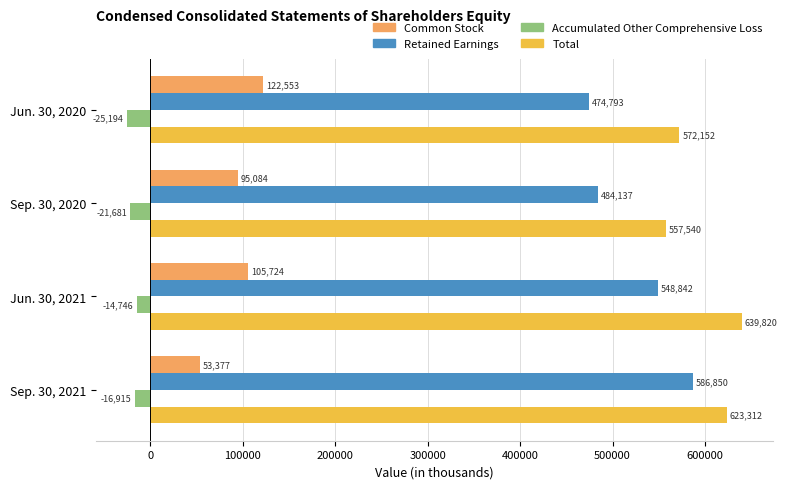

What is the maximum value for Common Stock?

122553